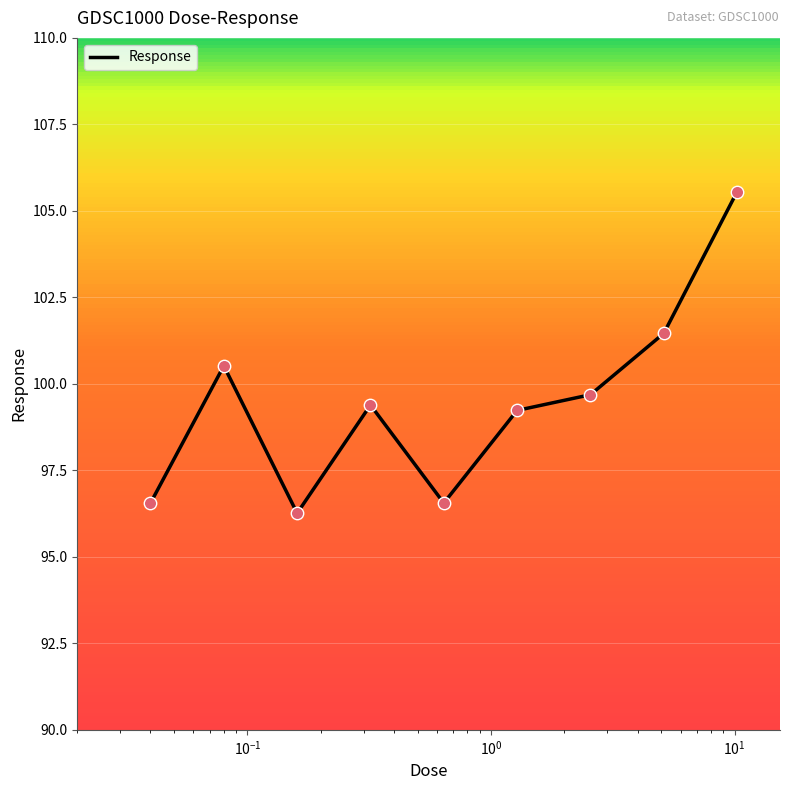

What is the smallest value displayed?

96.3